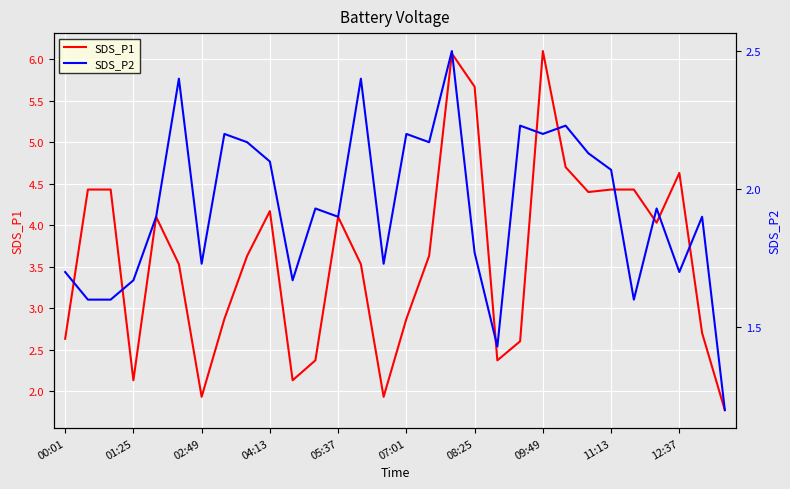

True or false: SDS_P2 has a value of 2.2 at 22.

True